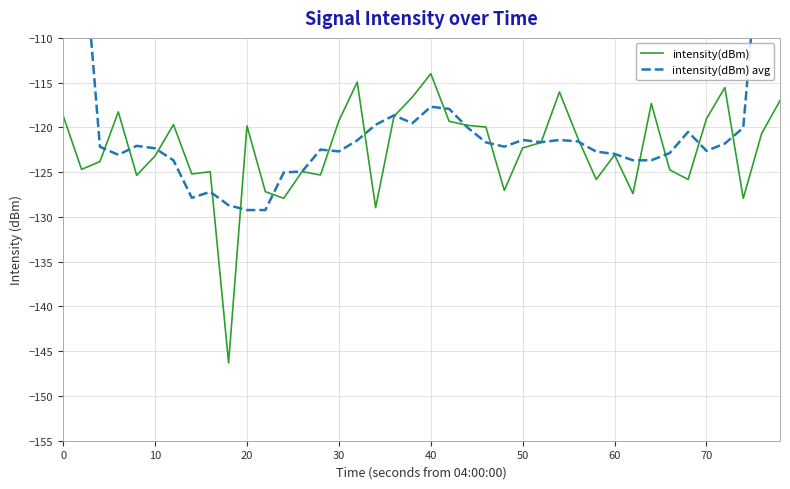

Reading left to right, list all the values displayed in this chart.

intensity(dBm): -118.7	-124.7	-123.8	-118.3	-125.4	-123.2	-119.7	-125.2	-124.9	-146.3	-119.8	-127.2	-127.9	-124.9	-125.3	-119.3	-114.9	-129.0	-118.8	-116.6	-114.0	-119.3	-119.8	-120.0	-127.0	-122.3	-121.7	-116.0	-121.2	-125.8	-123.1	-127.4	-117.3	-124.7	-125.8	-119.0	-115.5	-127.9	-120.7	-117.0
intensity(dBm) avg: -73.4	-97.1	-122.2	-123.1	-122.1	-122.3	-123.7	-127.9	-127.2	-128.7	-129.2	-129.2	-125.0	-124.9	-122.5	-122.7	-121.4	-119.7	-118.7	-119.5	-117.7	-117.9	-120.0	-121.7	-122.1	-121.4	-121.7	-121.4	-121.6	-122.7	-123.0	-123.7	-123.7	-122.9	-120.5	-122.6	-121.8	-120.0	-96.2	-73.1